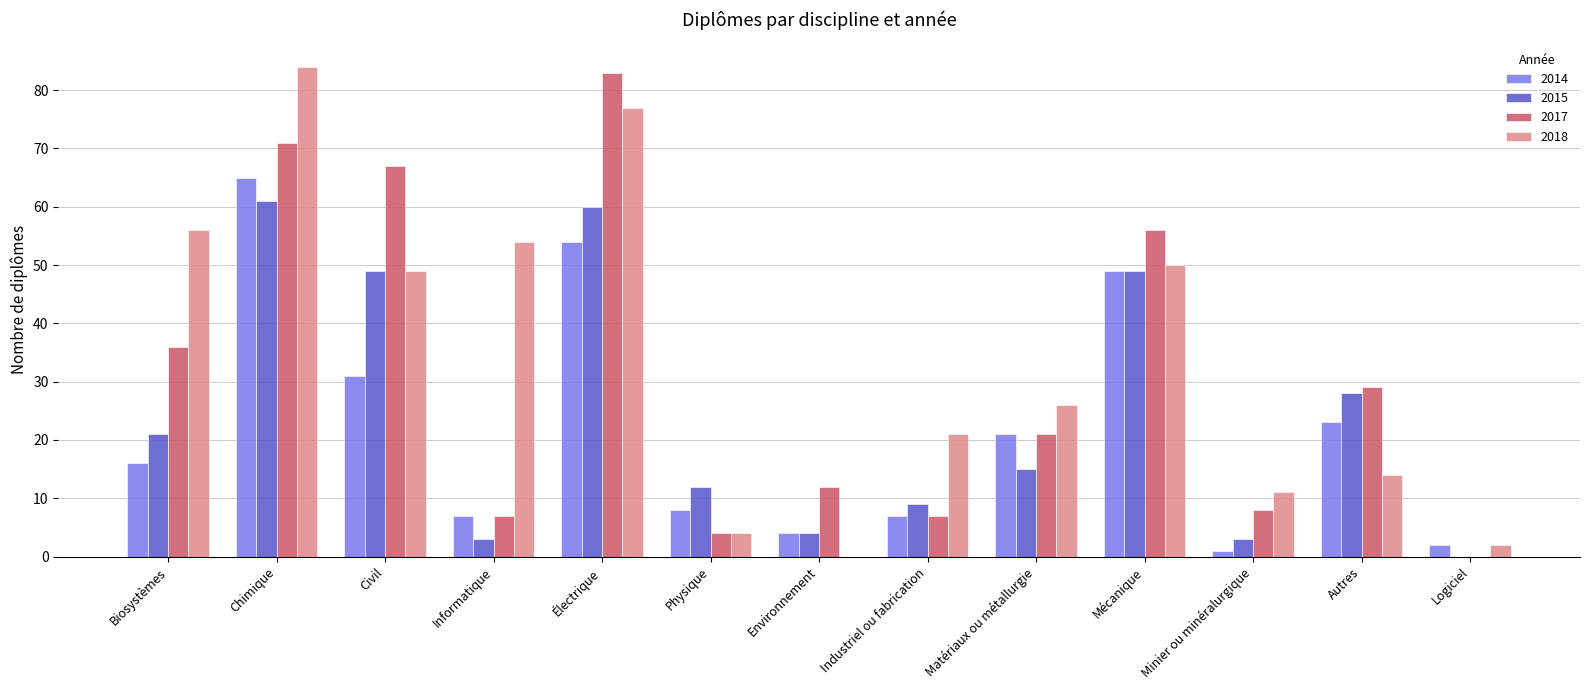

What is the sum of all 2017 values?

401